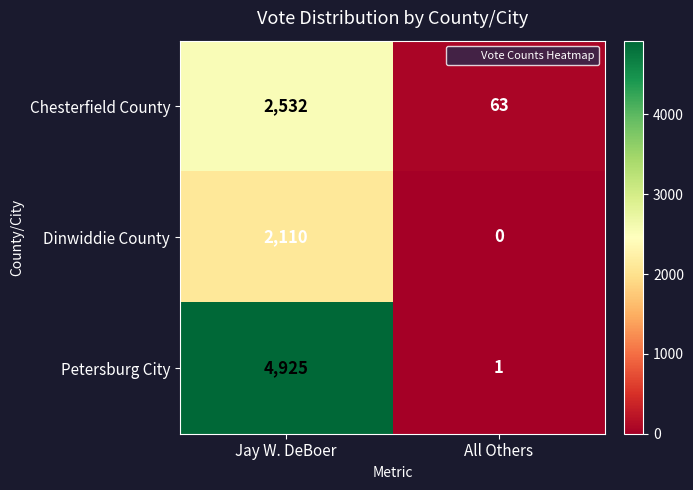

True or false: Chesterfield County has a value of 63 at All Others.

True